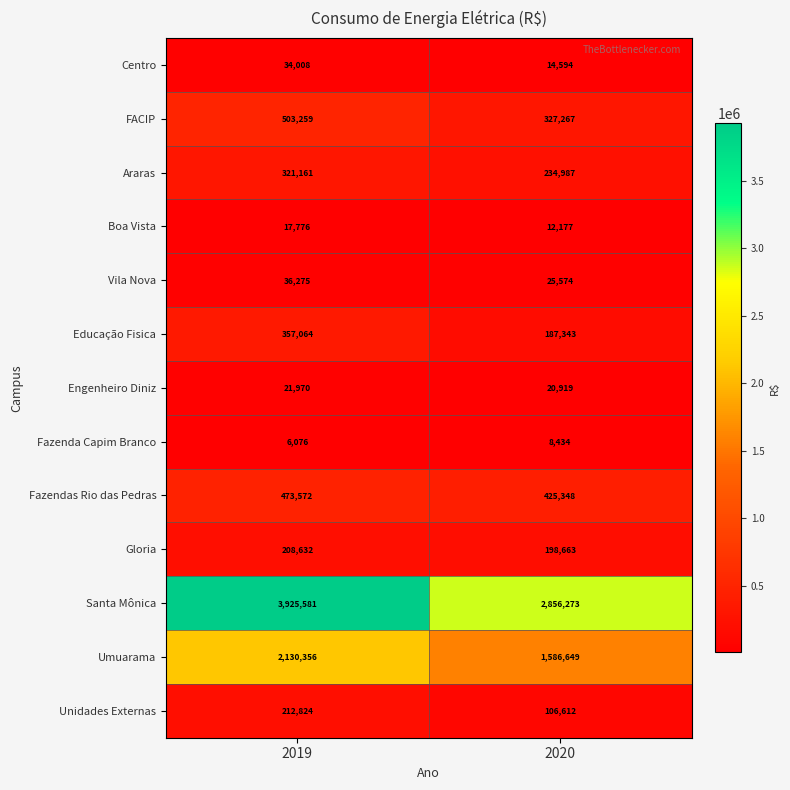

Which category has the highest value across all series?

2019